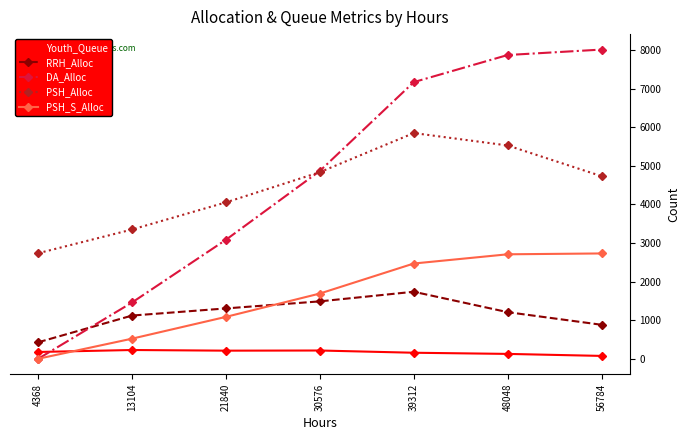

At how many categories does at least one series exceed 6089?

3